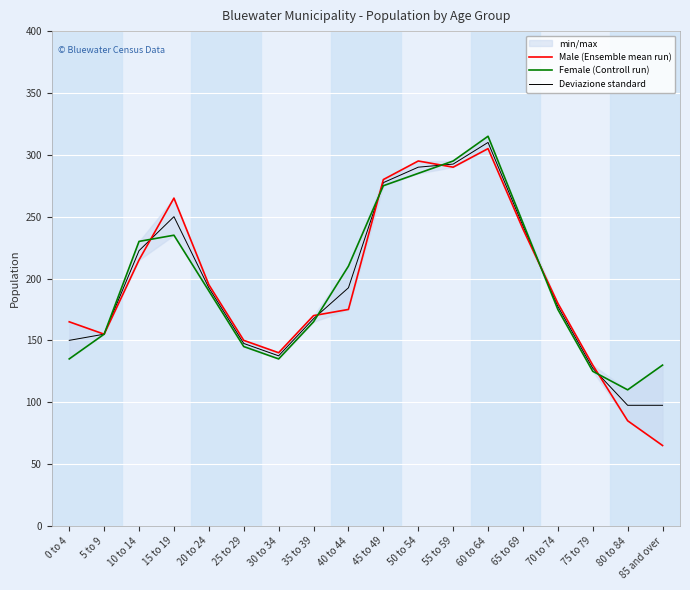

Is it true that Female (Controll run) equals 245.0 at 65 to 69?

True